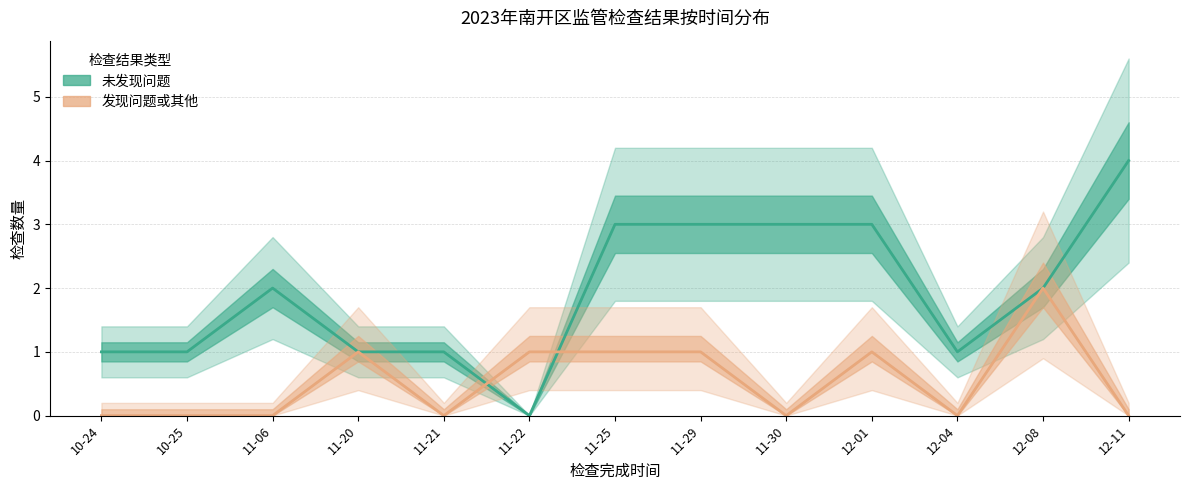

At which category does 发现问题或其他 reach its first local peak?

11-20